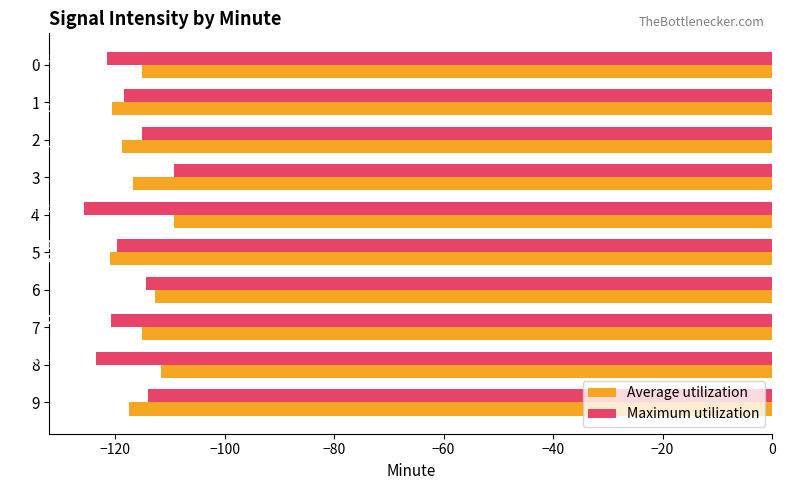

Which series has the largest total across all categories?

Average utilization